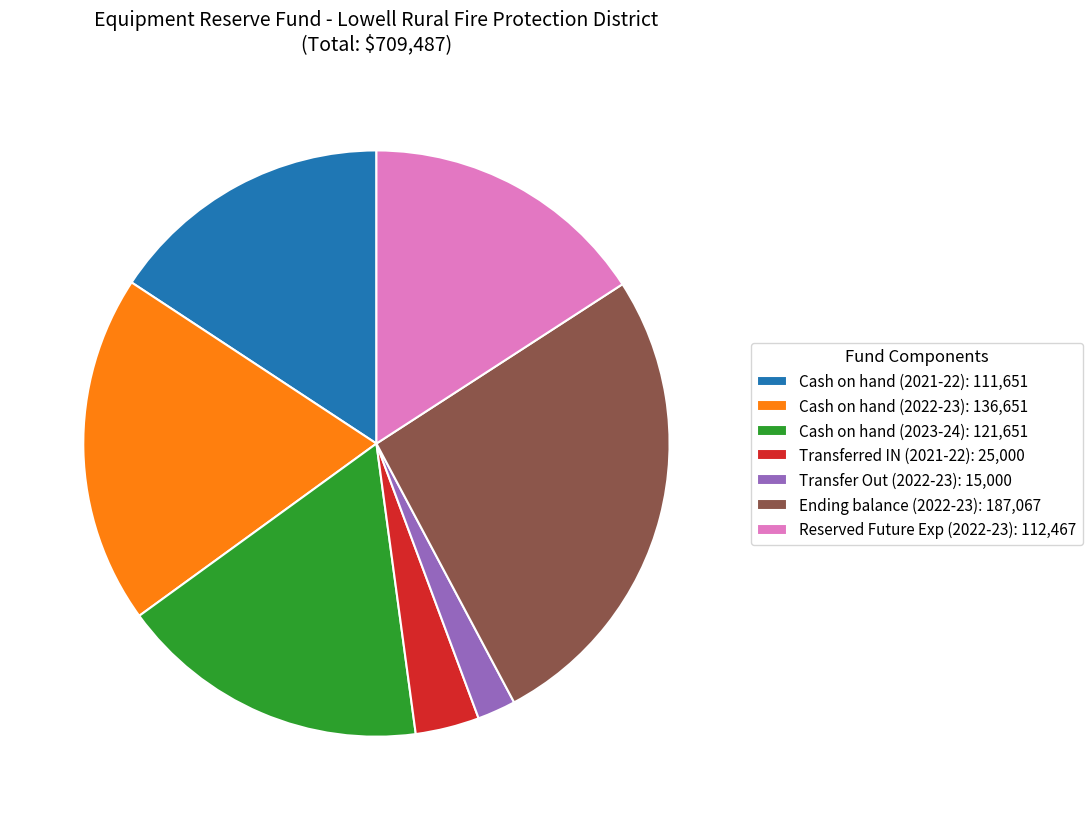

How many segments does this pie chart have?

7